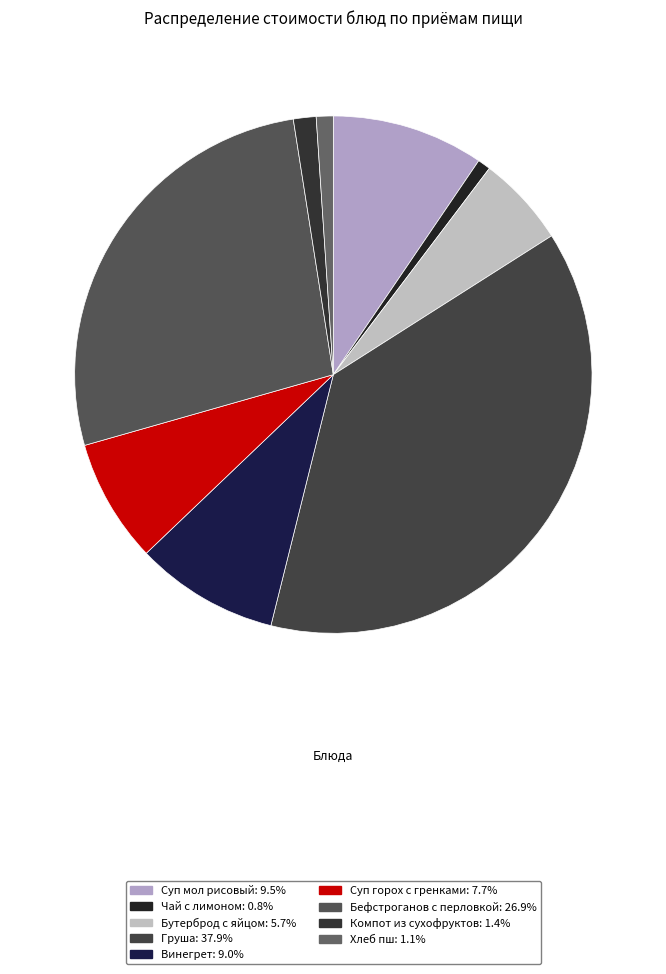

To the nearest percent, what is the average slice percentage?

11%